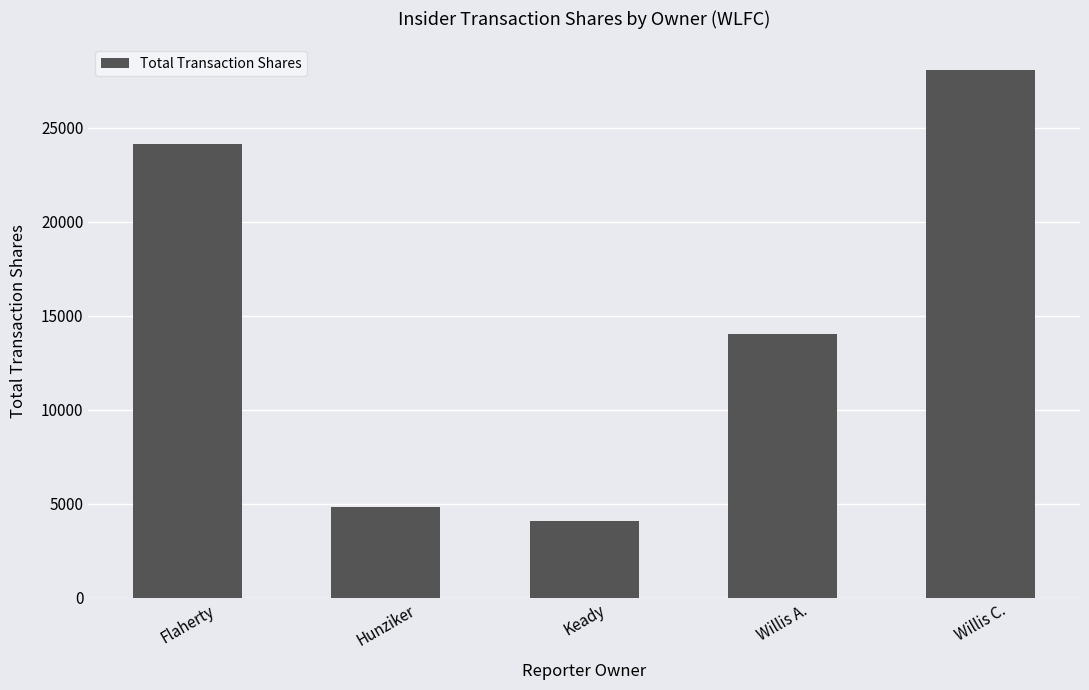

What position from the right is Flaherty?

5